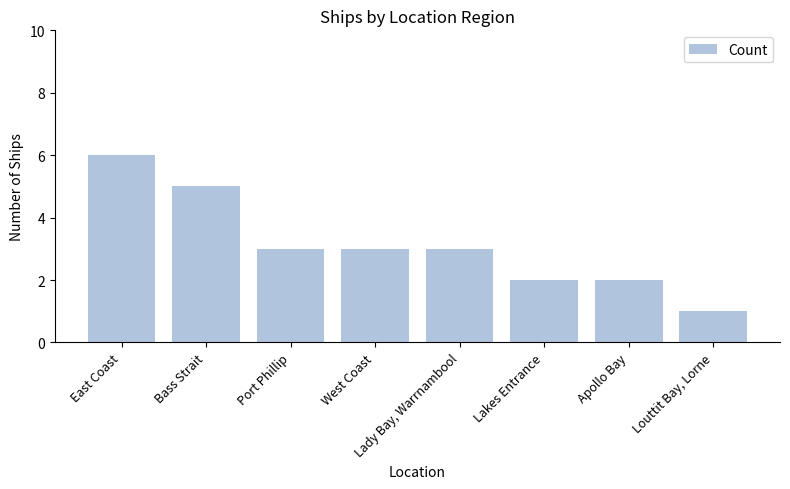

At which category does the chart reach its minimum across all series?

Louttit Bay, Lorne